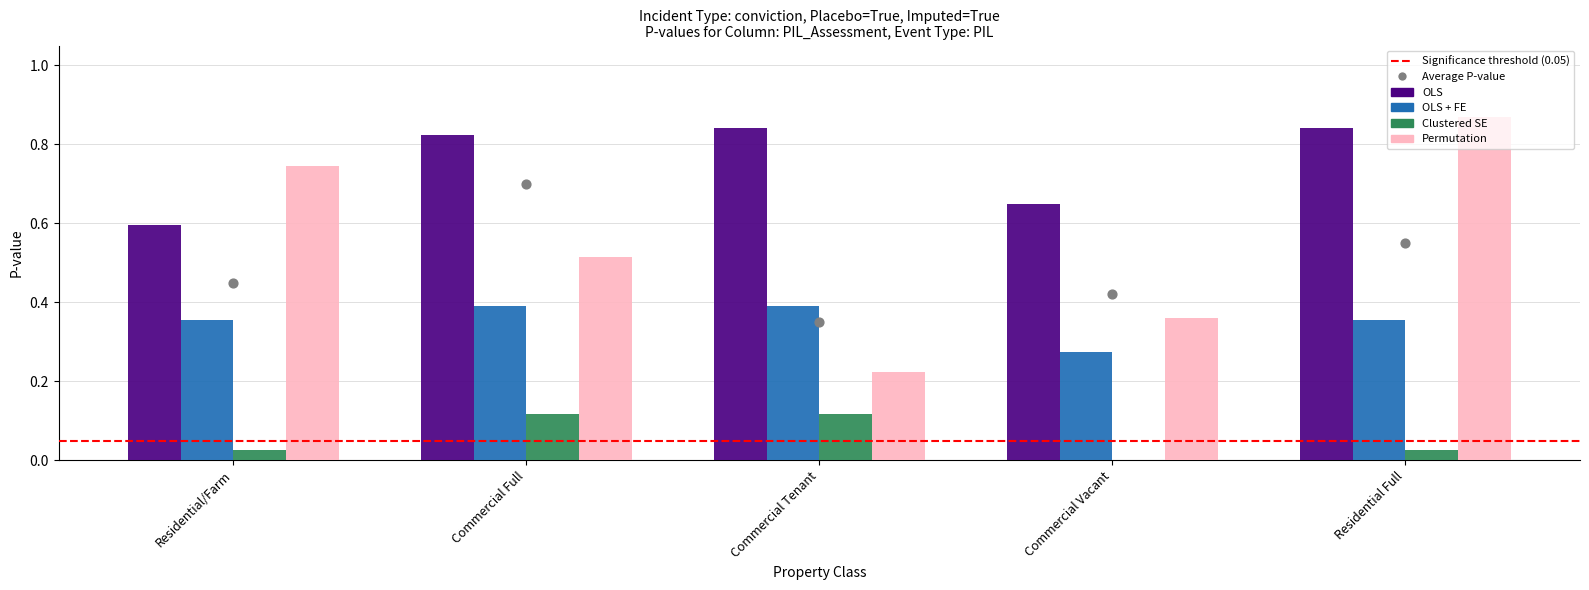

Which series reaches the minimum Y coordinate?

Clustered SE